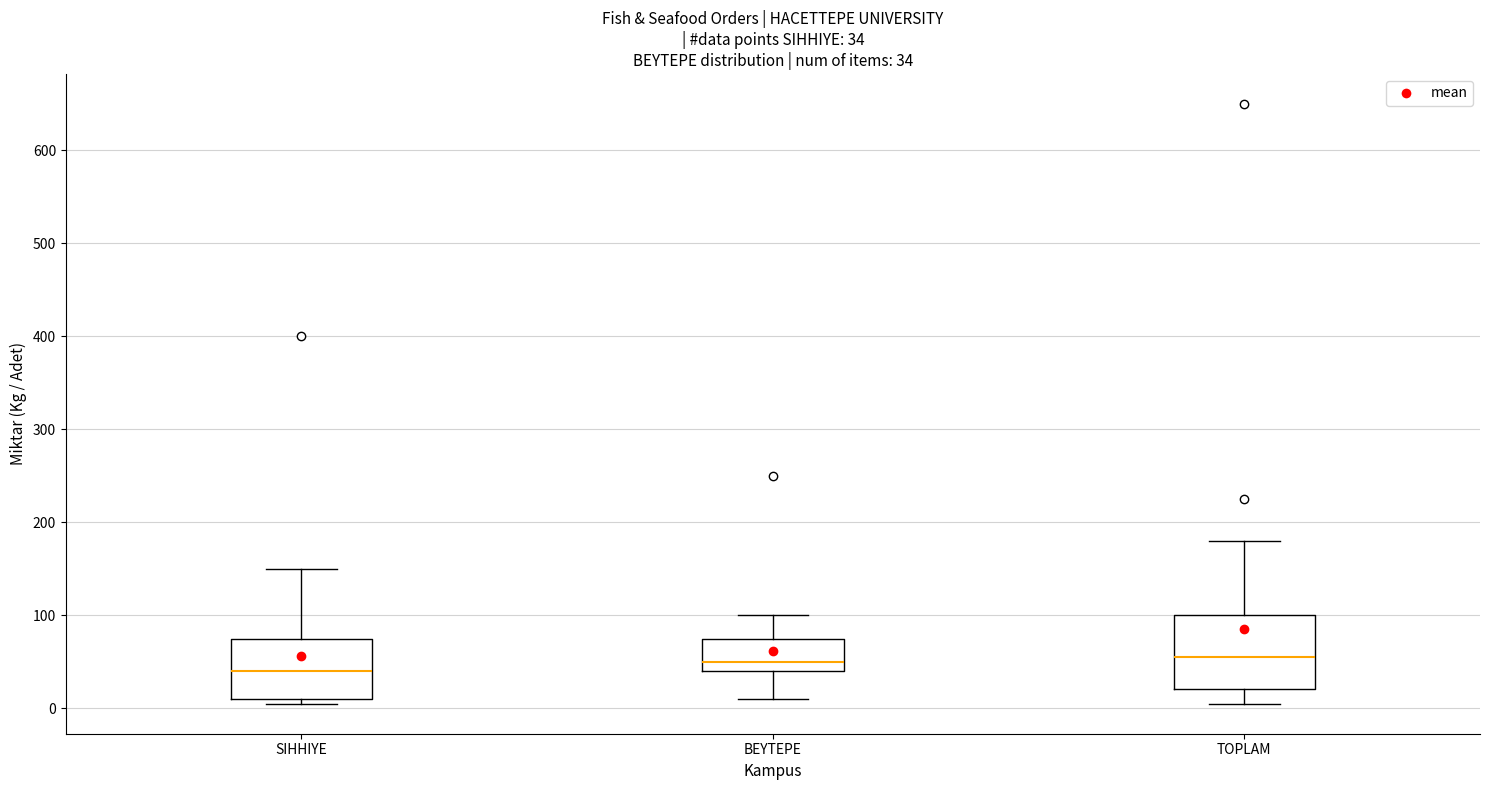

Which box's median line is the lowest?

SIHHIYE